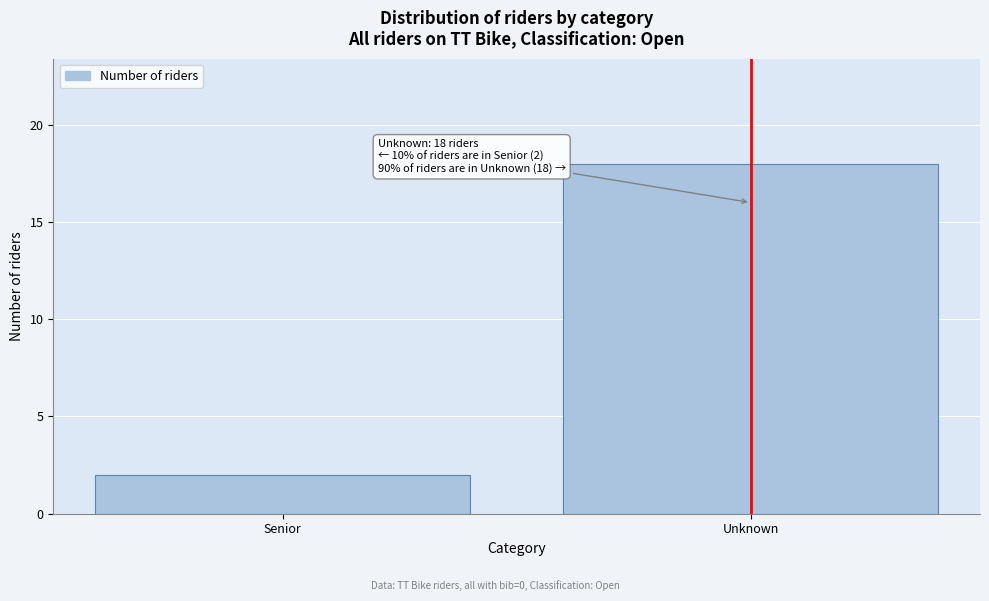

Reading left to right, extract all data points from this chart.

Senior=2	Unknown=18